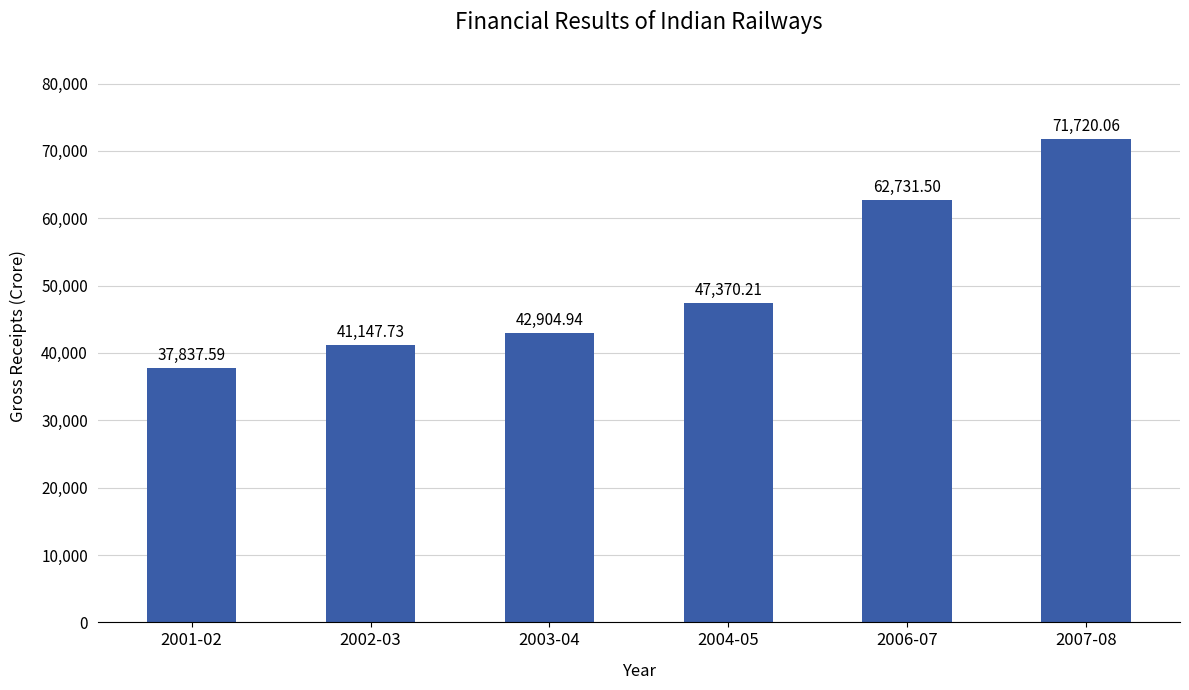

Which label corresponds to the smallest value in the chart?

2001-02